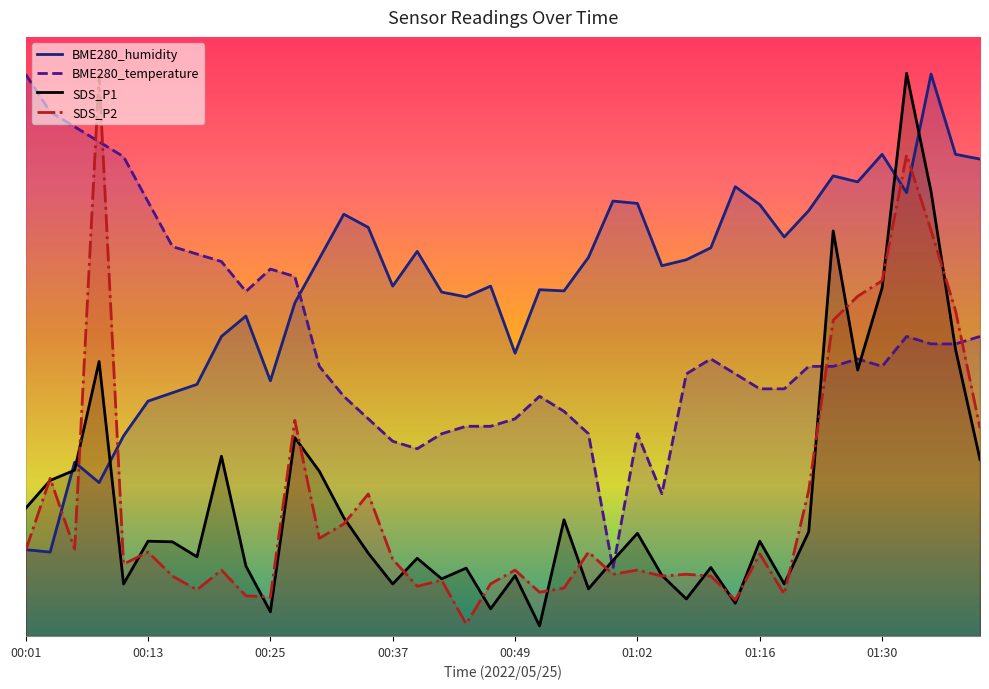

At how many categories does at least one series exceed 1?

40